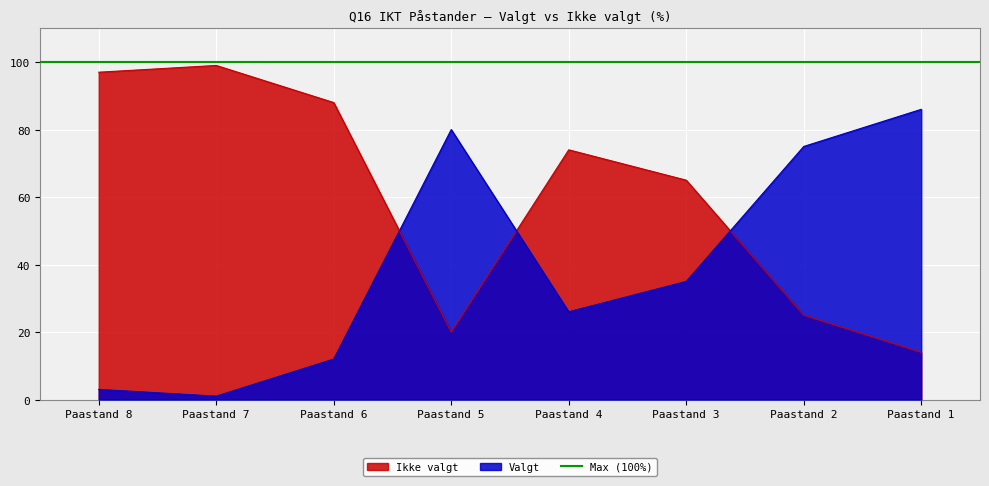

How many interior local valleys does the Ikke valgt series have?

1